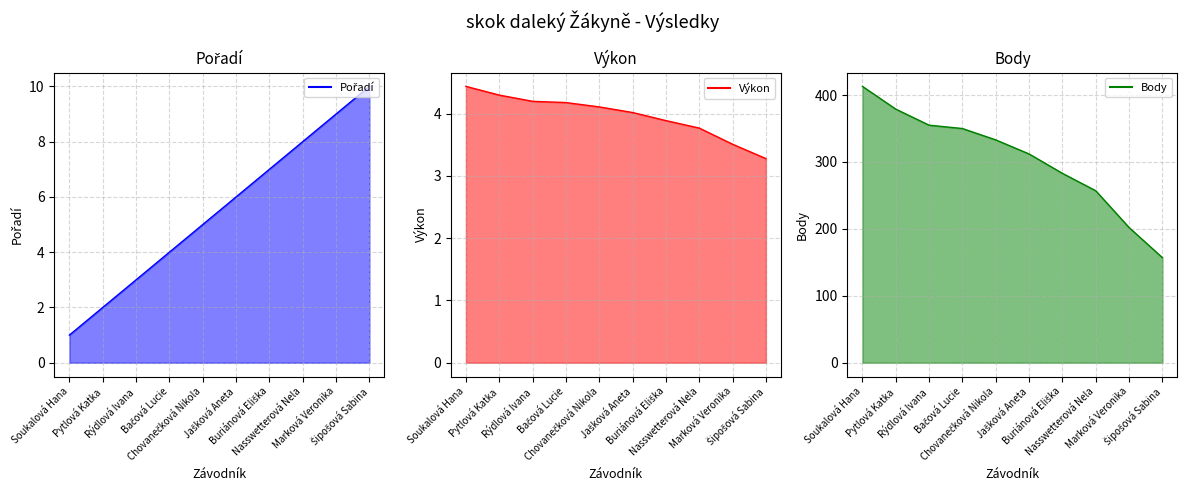

What position from the left is Soukalová Hana?

1